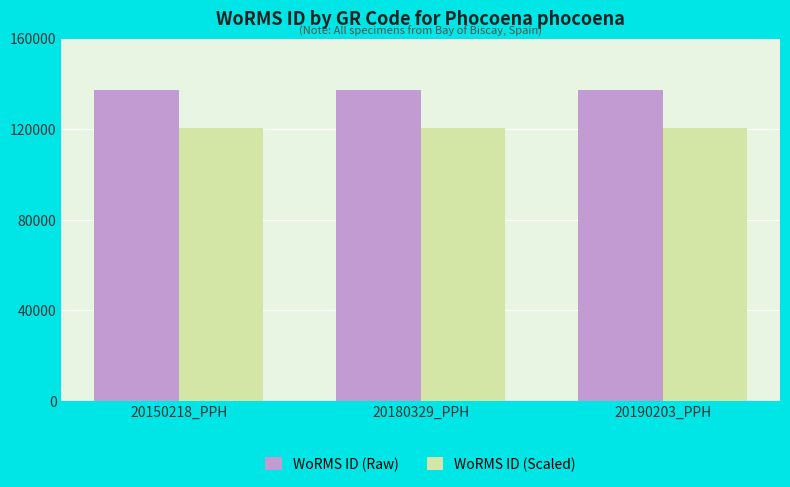

Is it true that WoRMS ID (Raw) equals 137117.0 at 20150218_PPH?

True